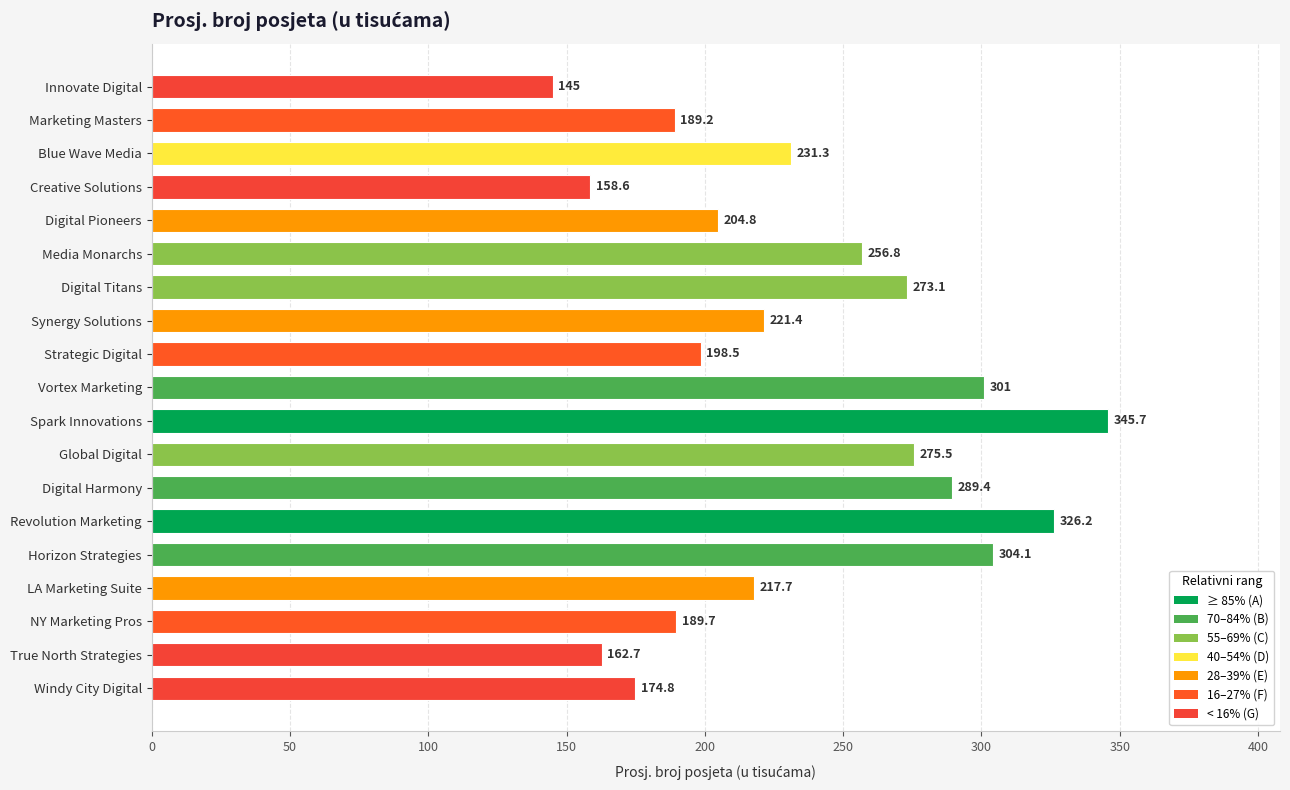

What is the sum of the values at Windy City Digital and Digital Titans?

447.9